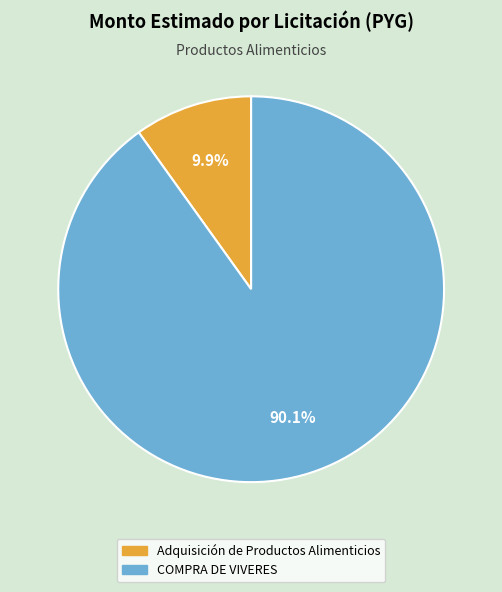

Rank the categories by value from lowest to highest.

Adquisición de Productos Alimenticios, COMPRA DE VIVERES